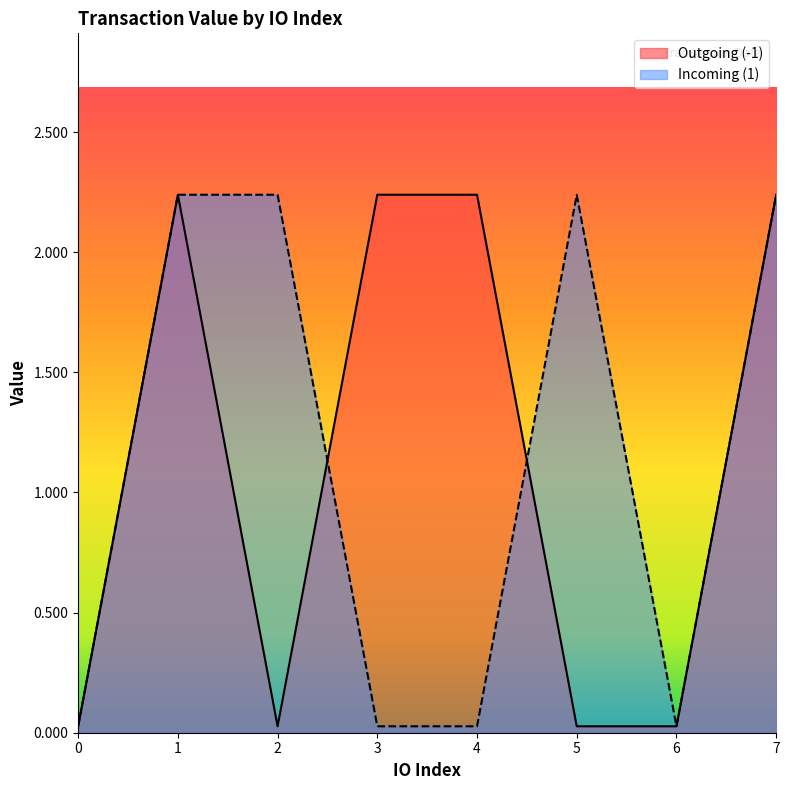

How many times do Incoming (1) and Outgoing (-1) cross each other?

2